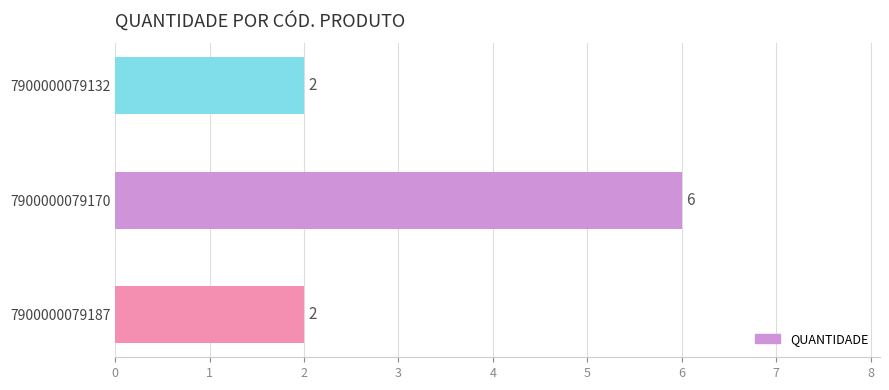

Is it true that the value at 7900000079132 is 2?

True